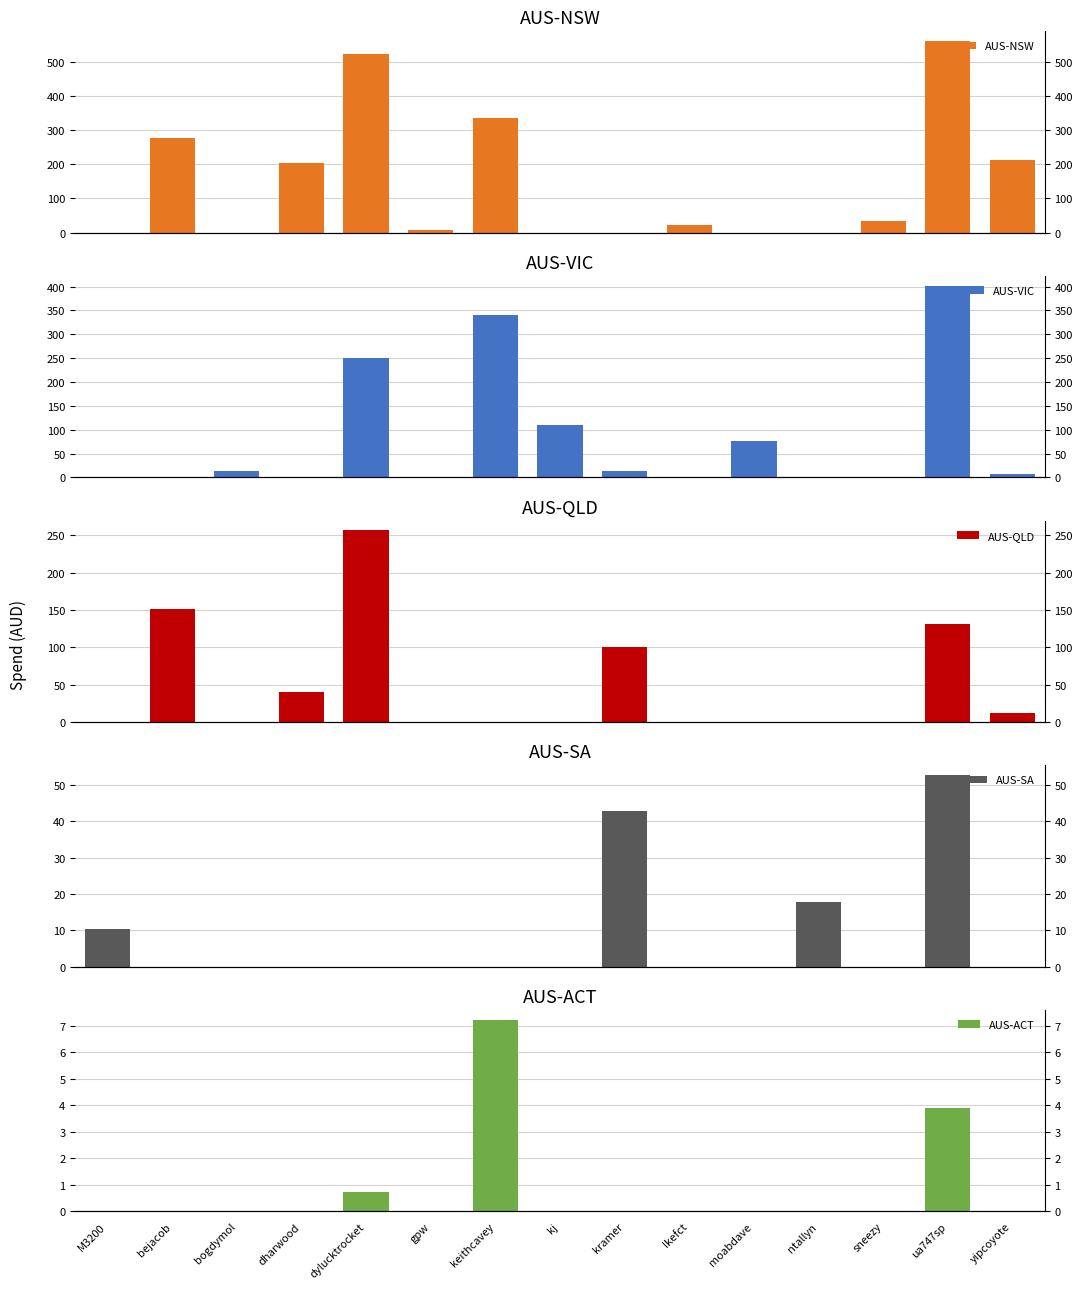

Reading right to left, list all the values displayed in this chart.

AUS-NSW: 212.4	560.2	35.3	0.0	0.0	22.0	0.0	0.0	336.4	8.5	520.7	203.2	0.0	276.1	0.0
AUS-VIC: 6.7	402.1	0.0	0.0	76.7	0.0	13.2	109.0	340.9	0.0	249.8	0.0	13.8	0.0	0.0
AUS-QLD: 12.6	131.8	0.0	0.0	0.0	0.0	100.8	0.0	0.0	0.0	256.7	40.1	0.0	151.9	0.0
AUS-SA: 0.0	52.7	0.0	17.8	0.0	0.0	42.8	0.0	0.0	0.0	0.0	0.0	0.0	0.0	10.4
AUS-ACT: 0.0	3.9	0.0	0.0	0.0	0.0	0.0	0.0	7.2	0.0	0.7	0.0	0.0	0.0	0.0